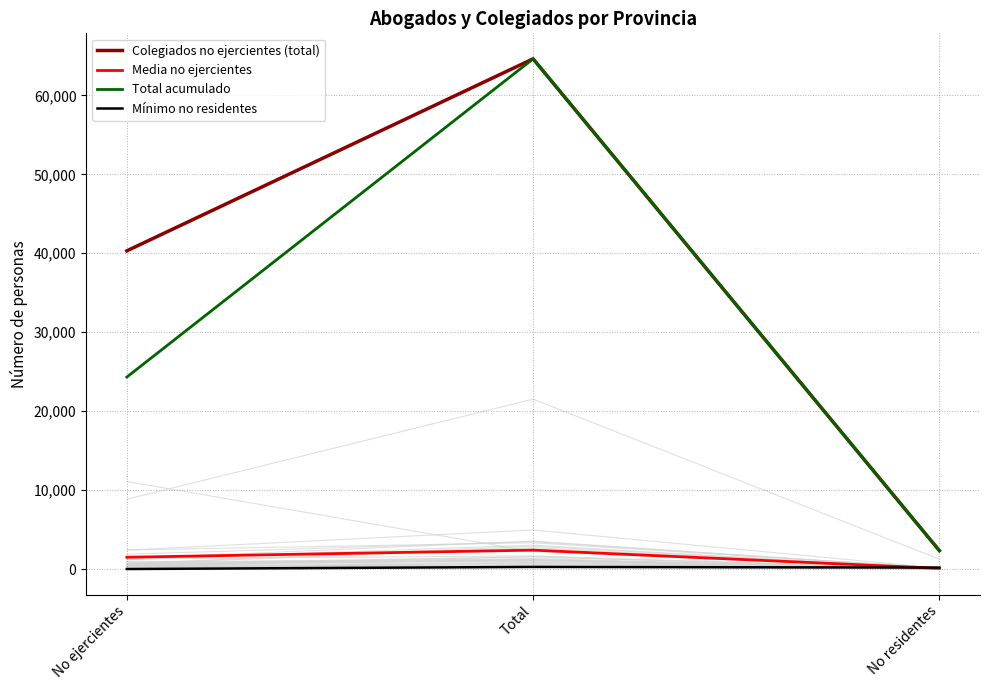

What position from the right is Total?

2